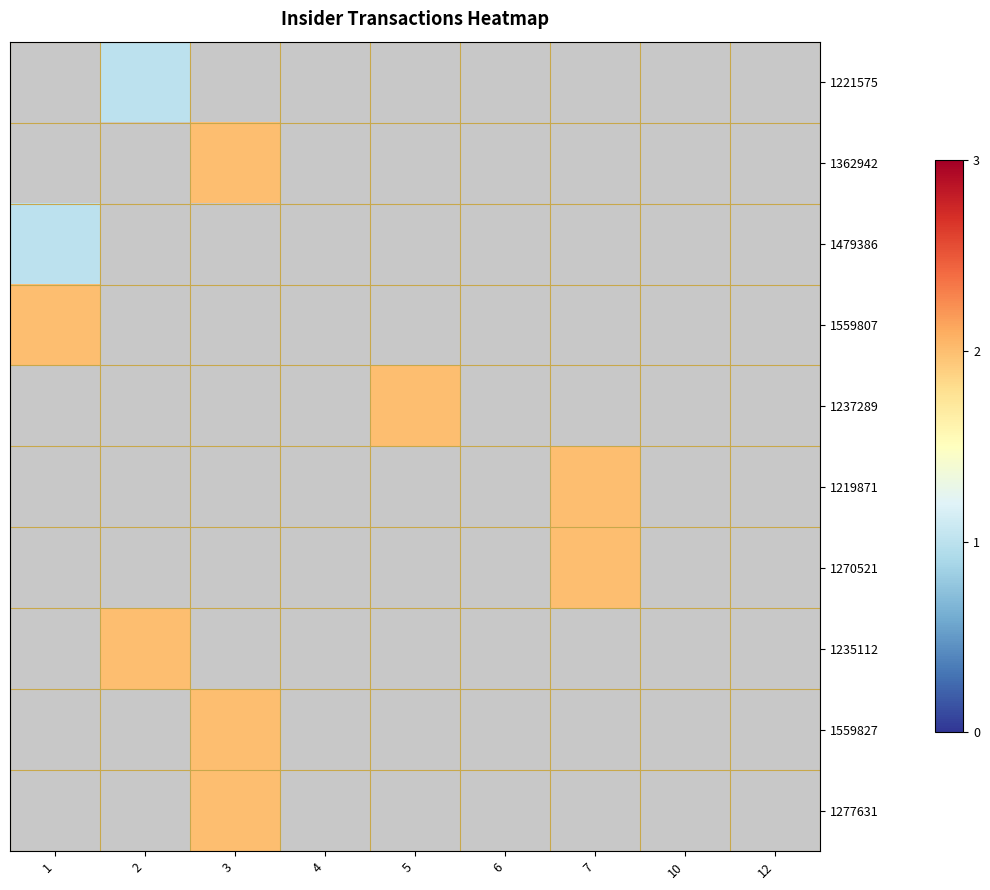

How many categories are shown in the chart?

9